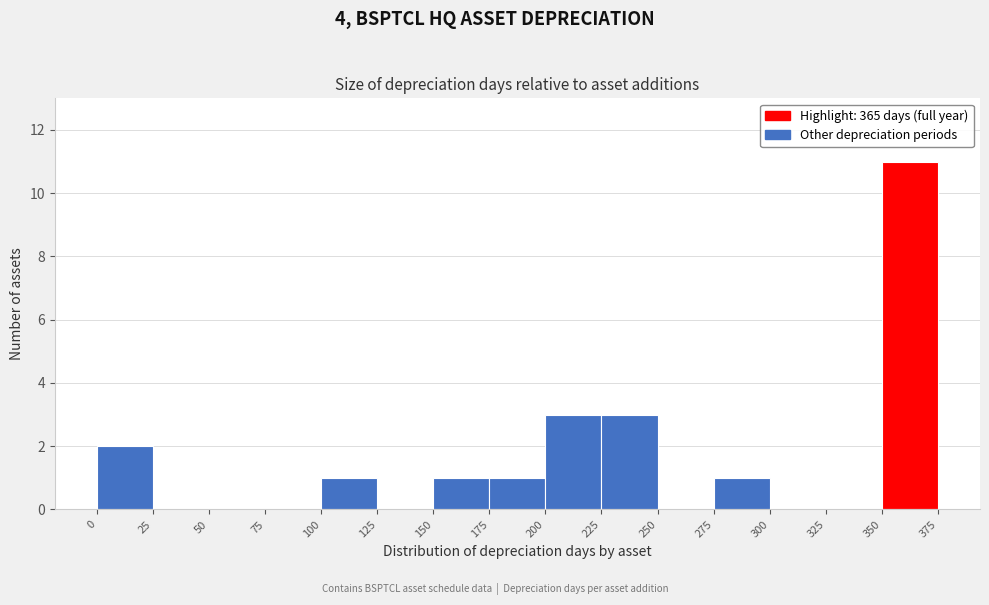

Reading left to right, transcribe this chart: for each bar, give the range it covers on the x-axis and its height. The values are not printed on the chart, so give them approximately, as read against the axis.

0 to 25: 2
25 to 50: 0
50 to 75: 0
75 to 100: 0
100 to 125: 1
125 to 150: 0
150 to 175: 1
175 to 200: 1
200 to 225: 3
225 to 250: 3
250 to 275: 0
275 to 300: 1
300 to 325: 0
325 to 350: 0
350 to 375: 11